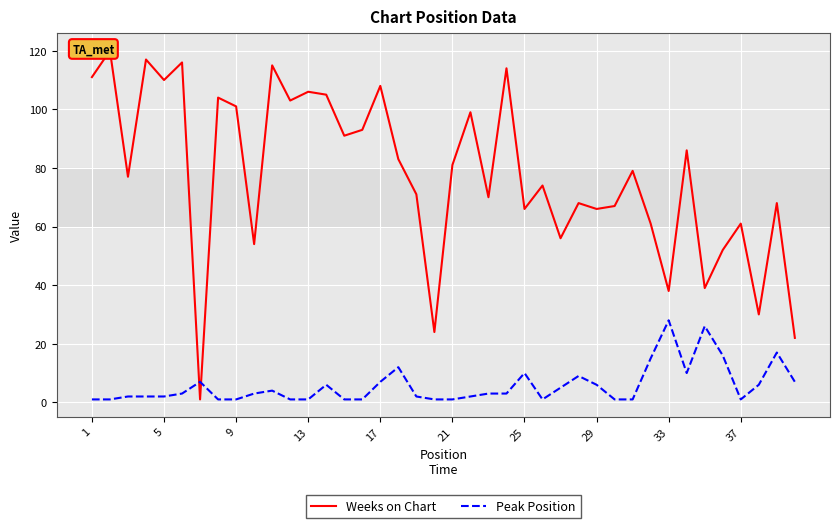

The Peak Position series shows 1 at 13. True or false?

True